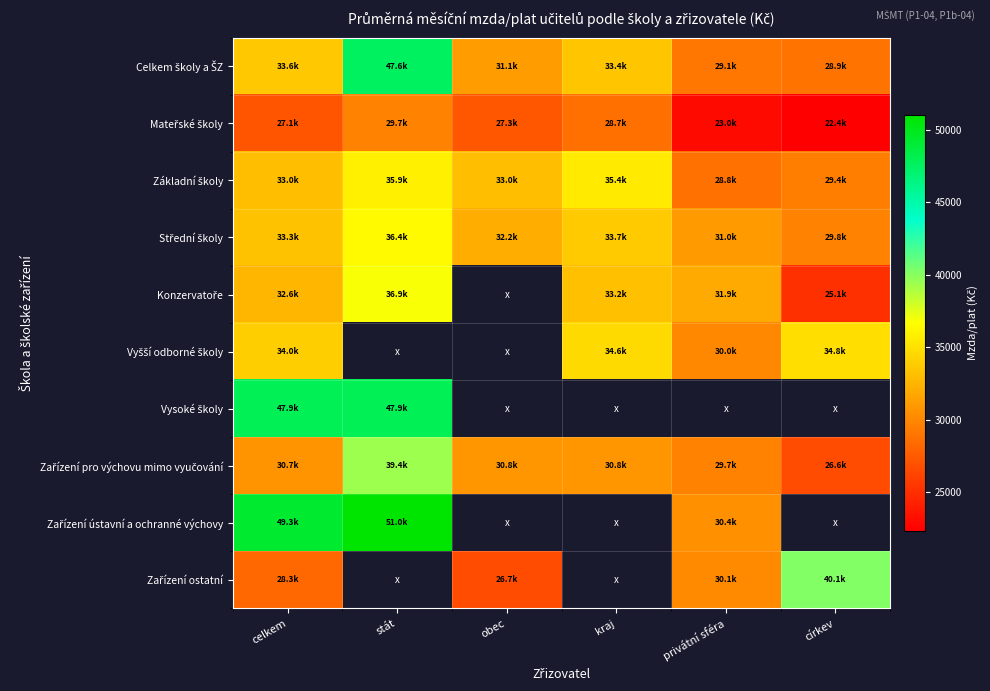

True or false: Konzervatoře has a value of 32645.2 at celkem.

True